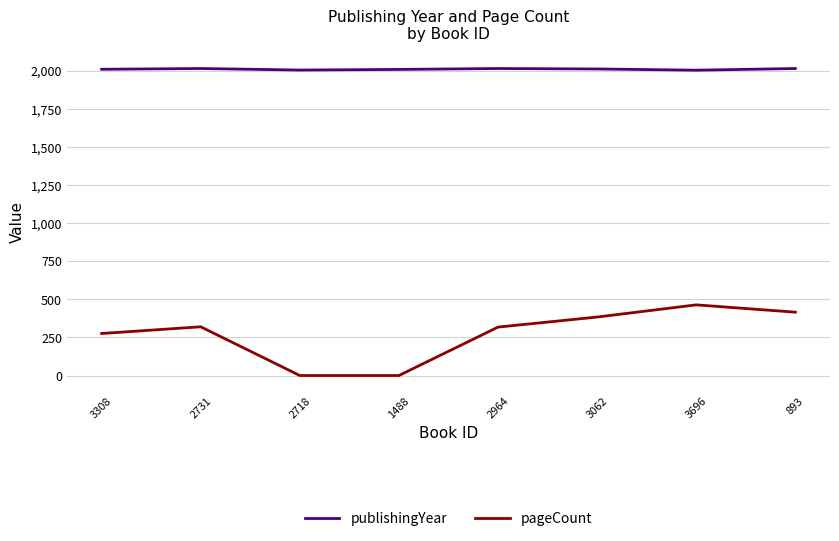

True or false: pageCount has a value of 59 at 3308.

False